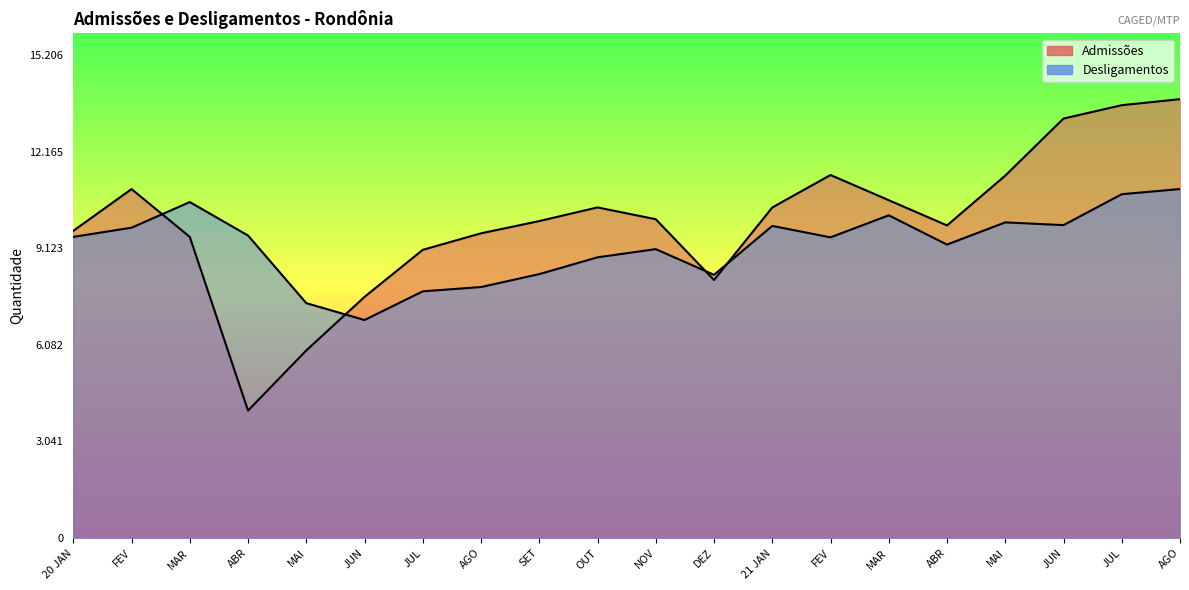

What is the total value across all series at MAR?

20069